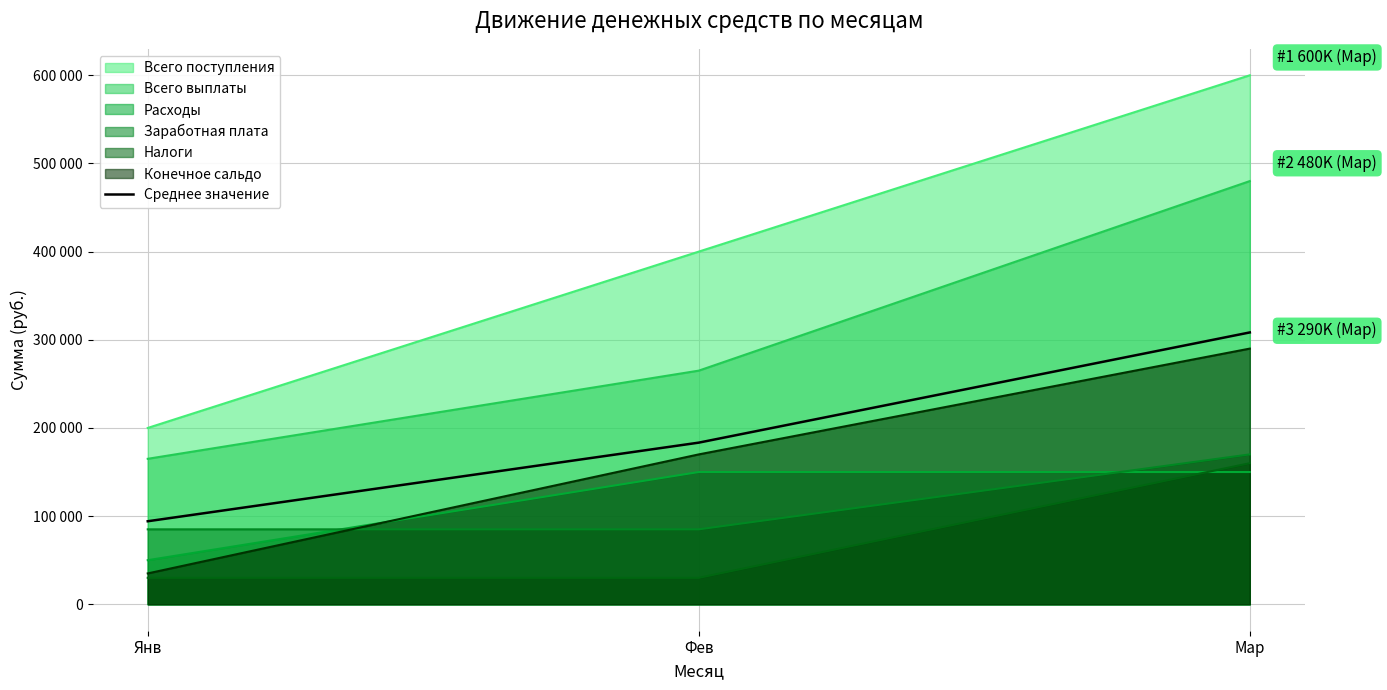

At which label does the data first exceed 183333?

Фев